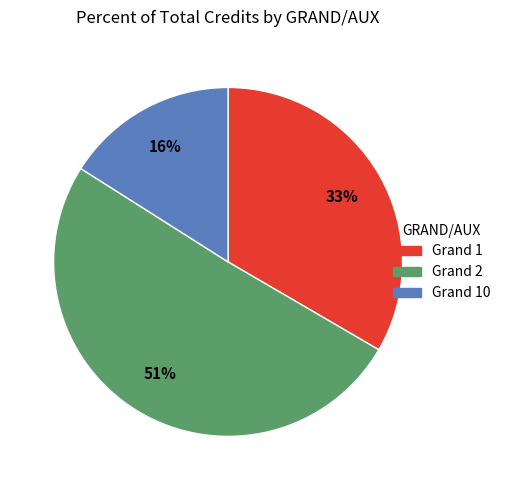

Between Grand 10 and Grand 1, which is larger?

Grand 1